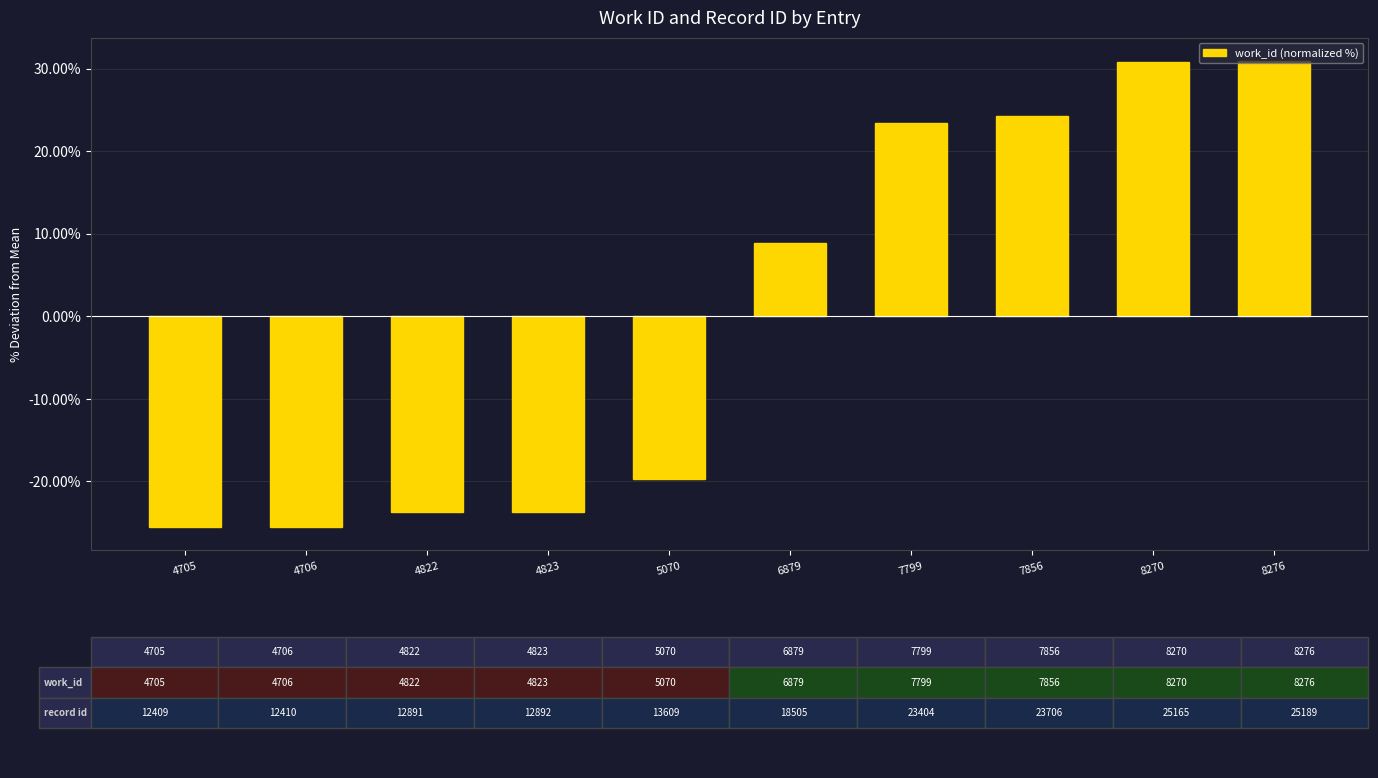

What is the value of the 9th bar from the left?

30.8